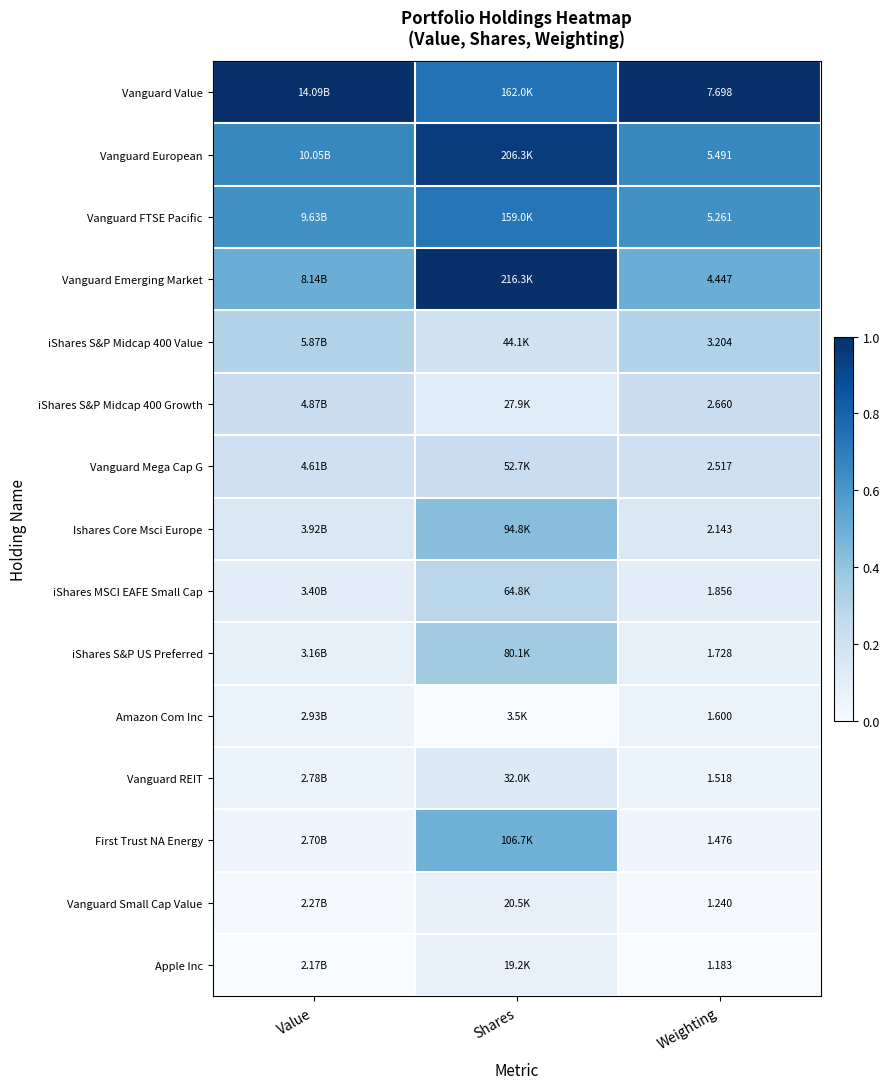

At how many categories does at least one series exceed 0?

3